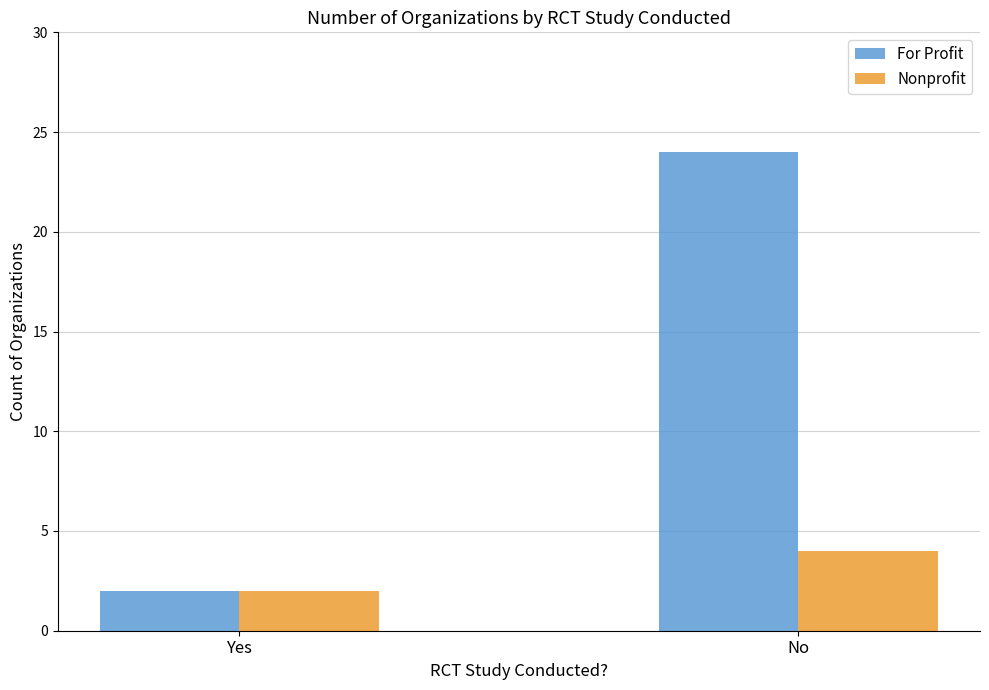

Reading right to left, list all the values displayed in this chart.

For Profit: No=24	Yes=2
Nonprofit: No=4	Yes=2